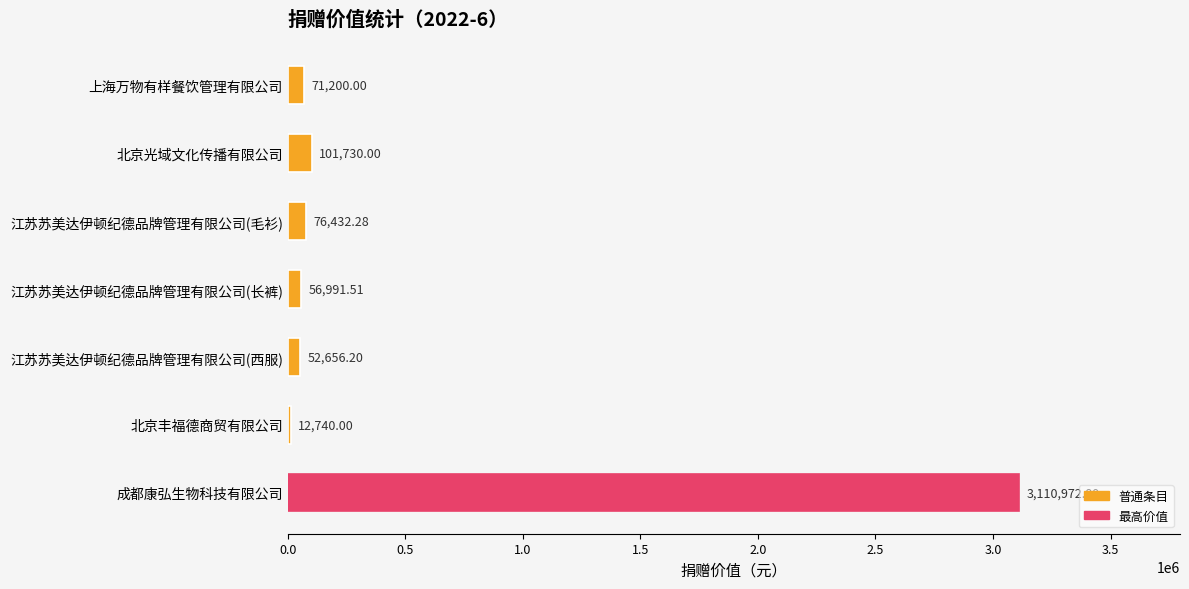

What is the minimum value shown in the chart?

12740.0